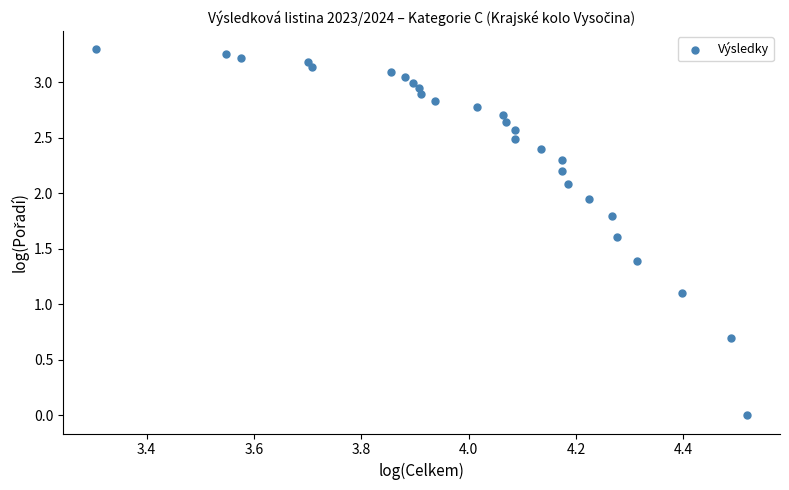

What Y value in the scatter plot is closest to 1?

1.1